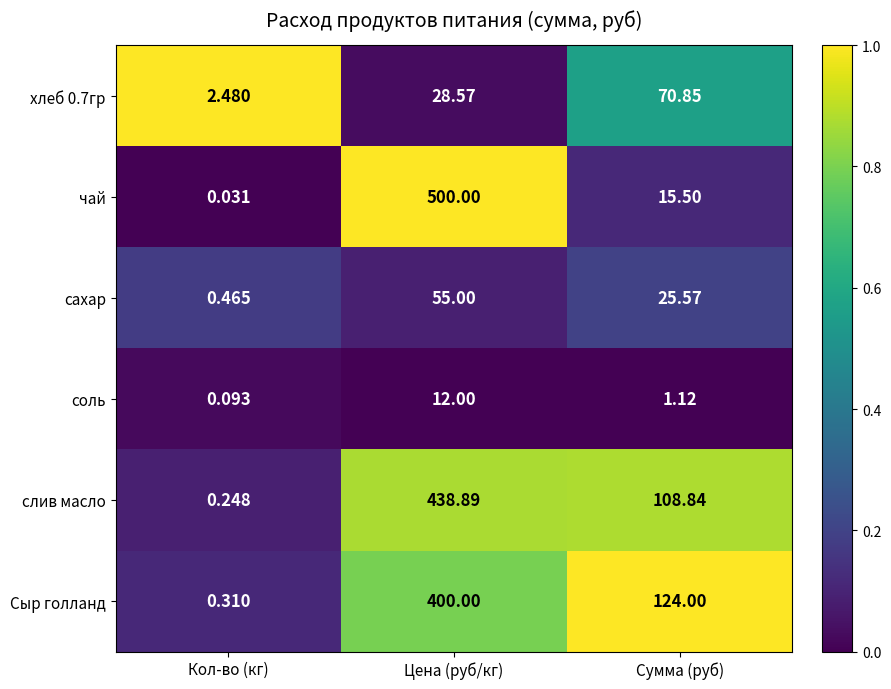

List the labels in order of хлеб 0.7гр value, smallest first.

Кол-во (кг), Цена (руб/кг), Сумма (руб)